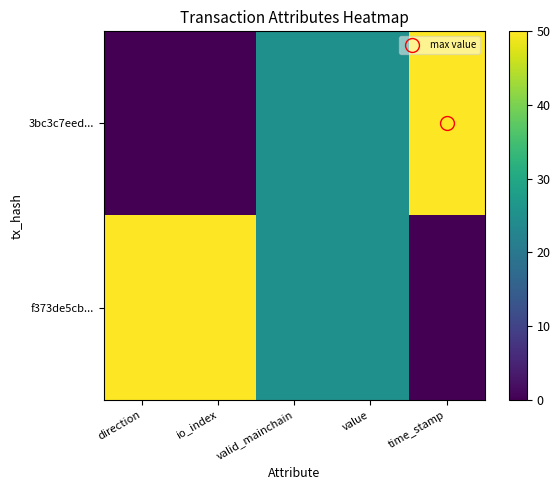

Reading left to right, list all the values displayed in this chart.

3bc3c7eed...: direction=0	io_index=0	valid_mainchain=25	value=25	time_stamp=50
f373de5cb...: direction=50	io_index=50	valid_mainchain=25	value=25	time_stamp=0